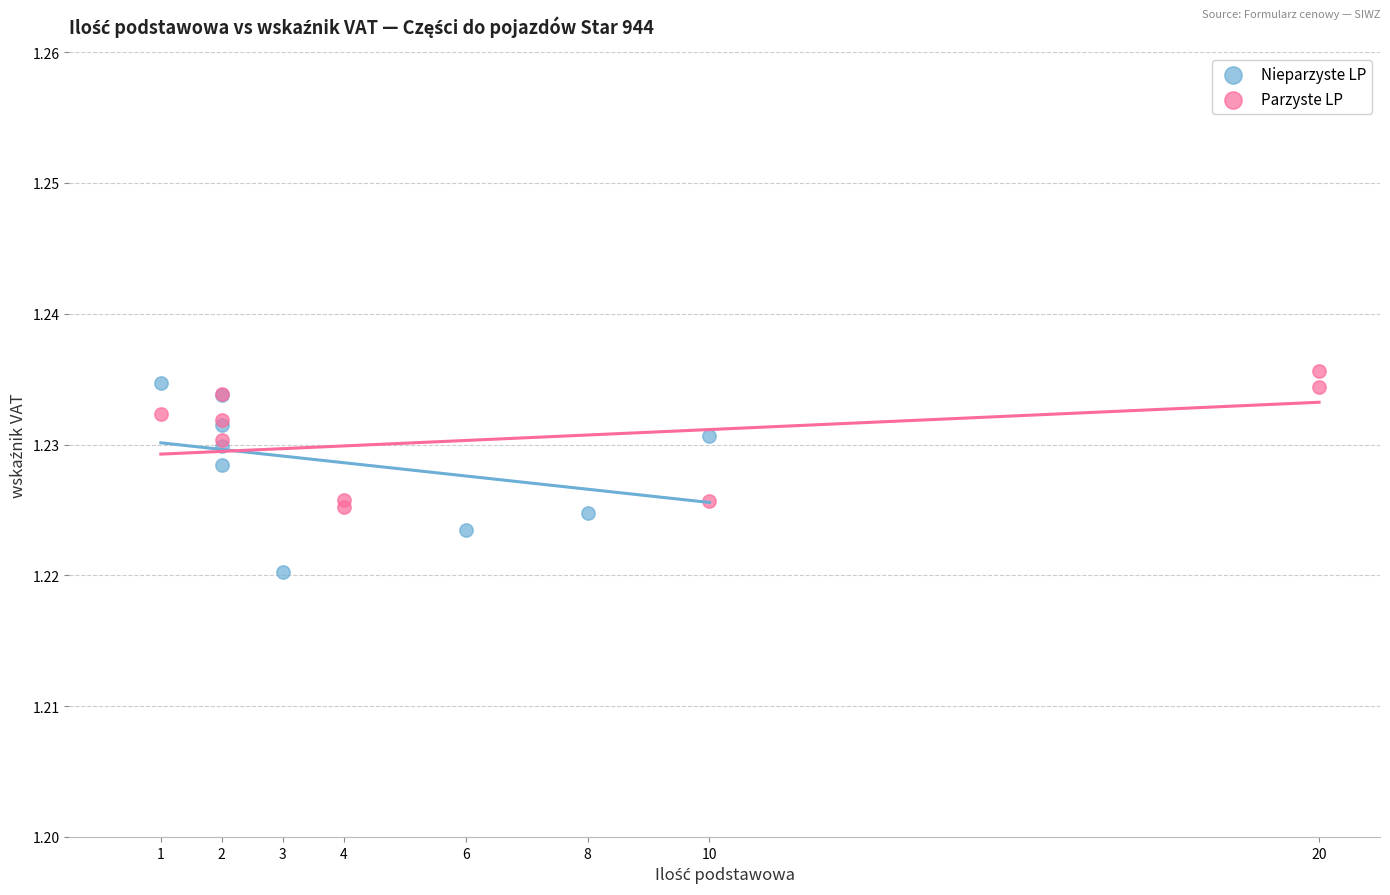

Which series reaches the maximum Y coordinate?

Parzyste LP